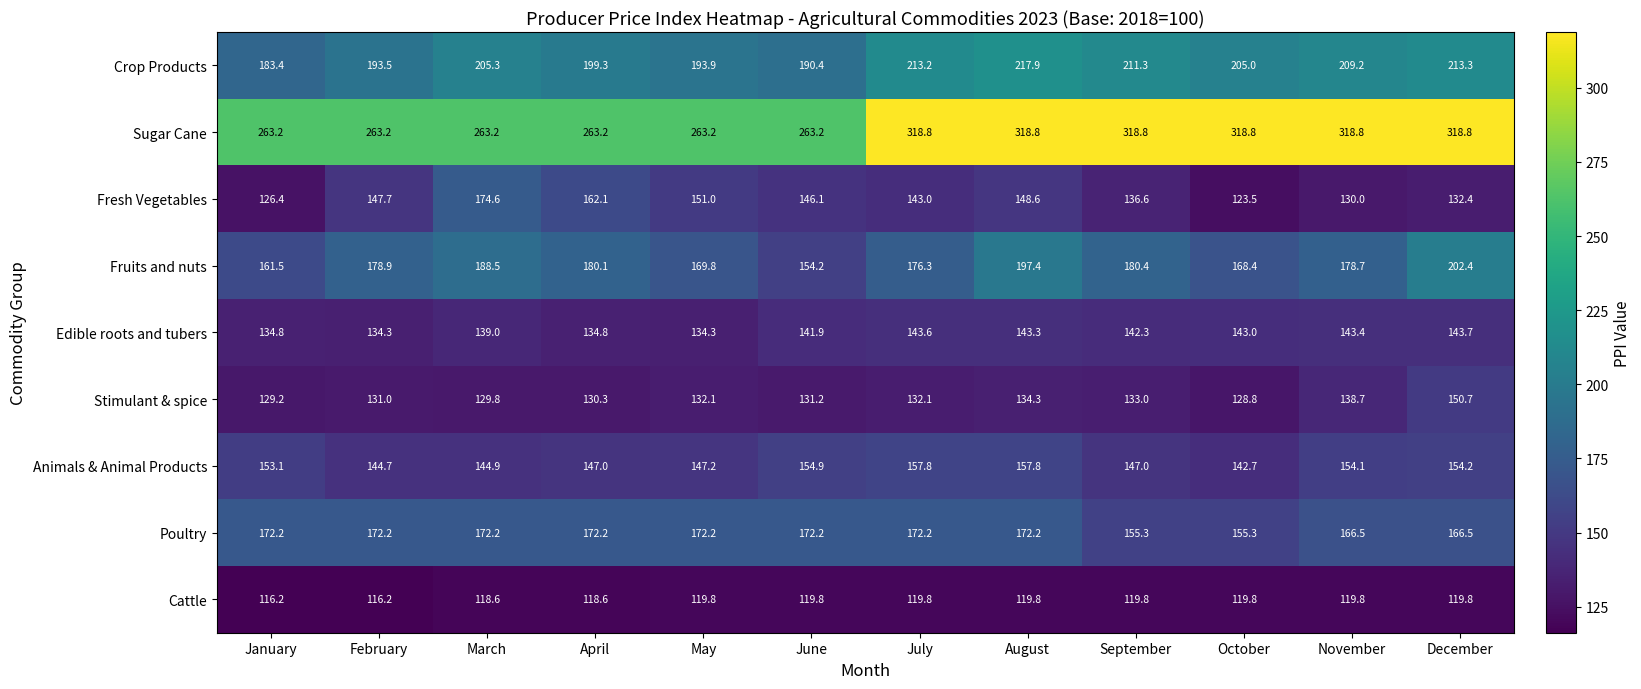

What is the lowest value of the Crop Products series?

183.4